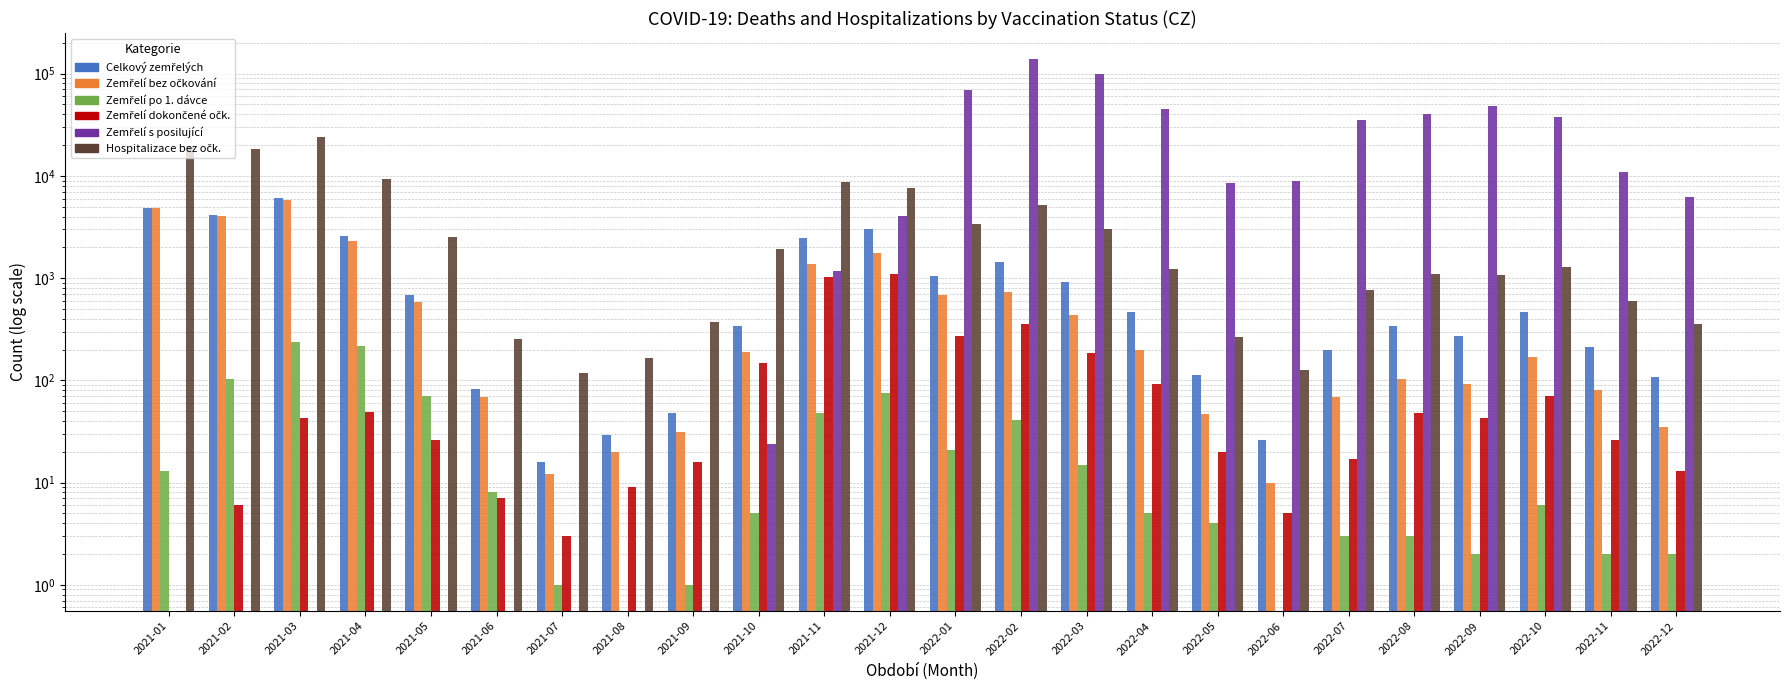

Is it true that Zemřelí s posilující equals 1183.0 at 2021-11?

True